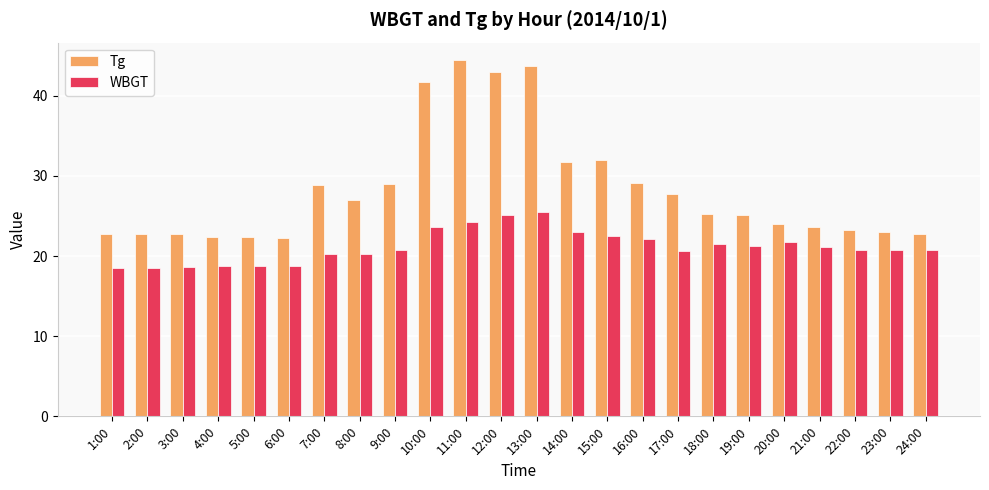

Which series changed the most between 12:00 and 18:00?

Tg